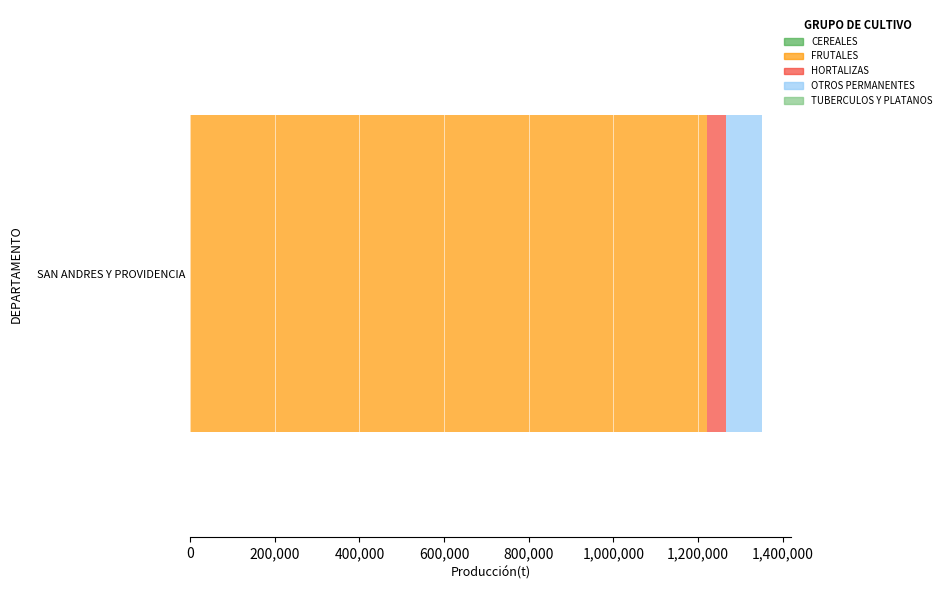

Count the number of categories in the chart.

1